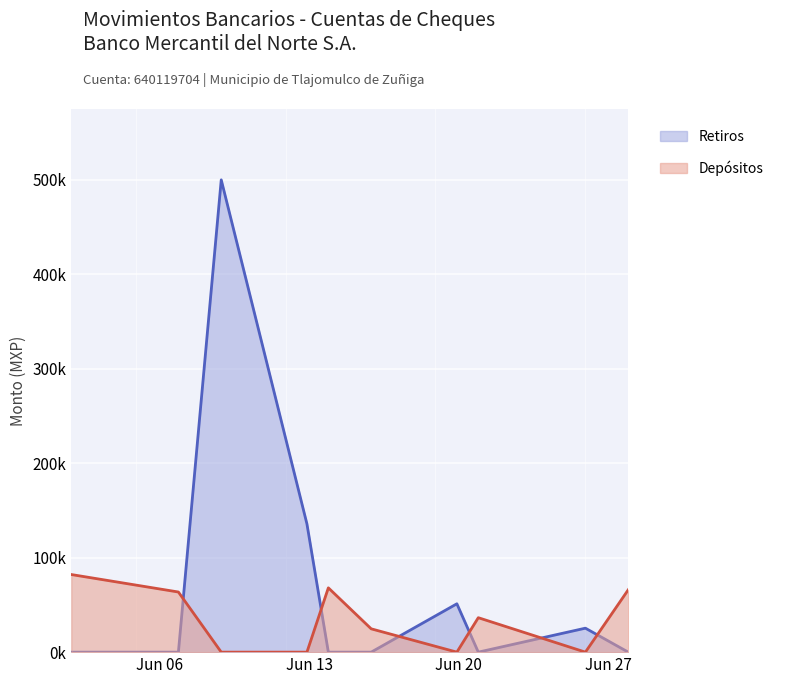

The value of Depósitos at 2022-06-15 is 98378.7. True or false?

False